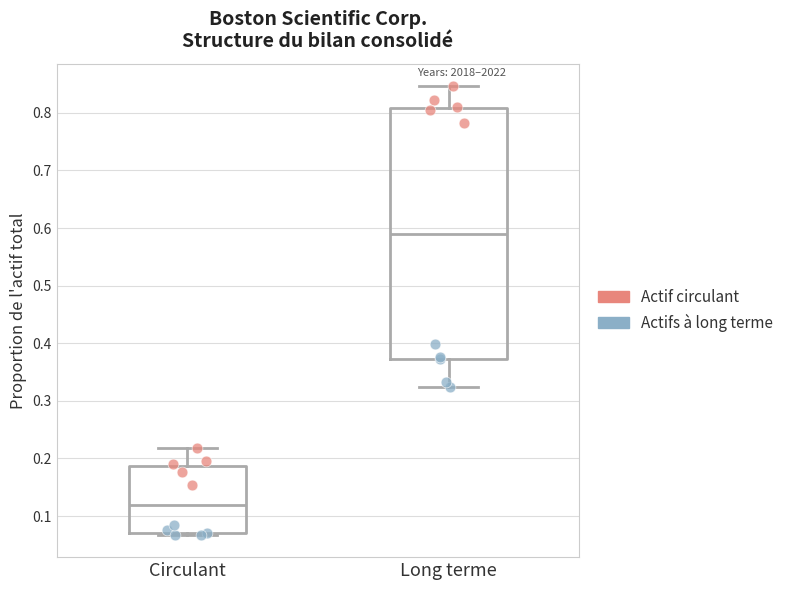

Where does the upper whisker of the box for Long terme end on the y-axis? The values are not printed on the chart, so give them approximately, as read against the axis.

0.85